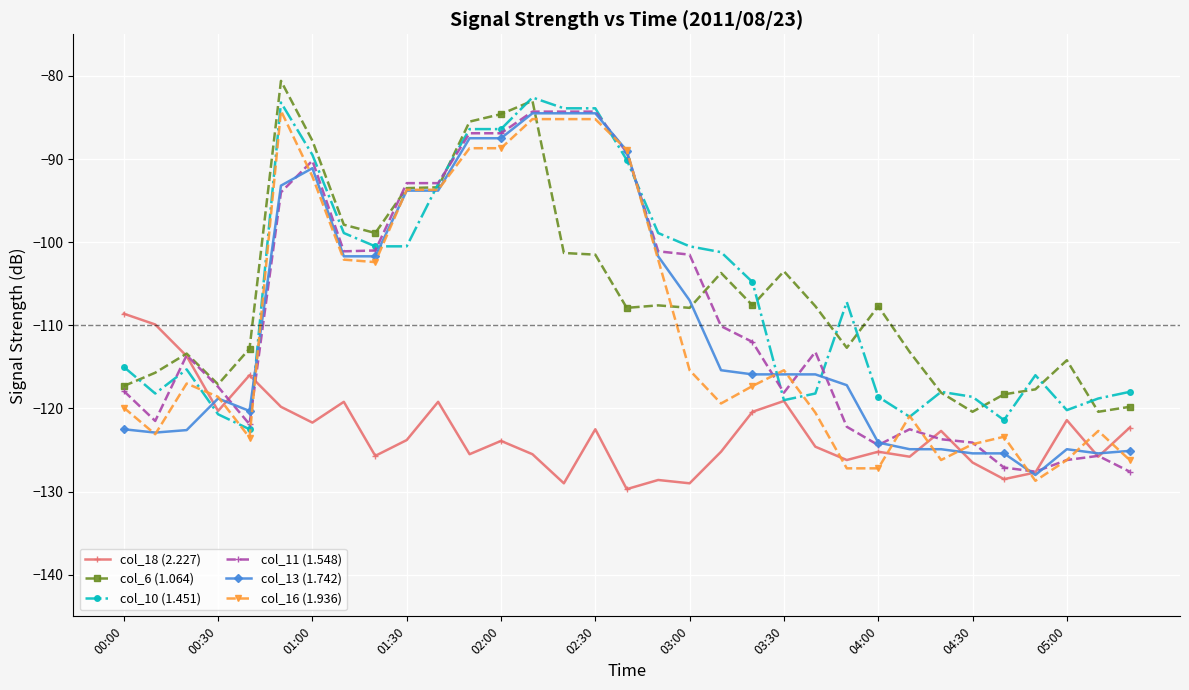

What is the minimum value shown in the chart?

-129.7